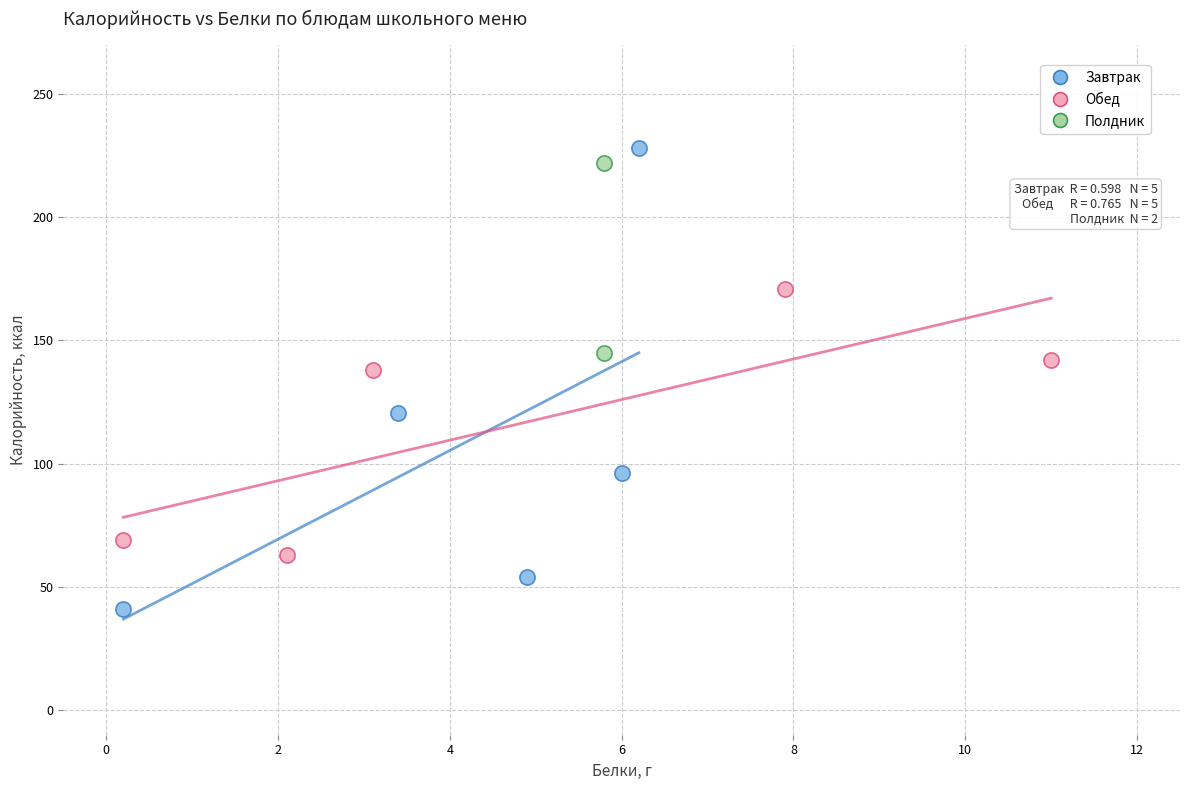

Which series contains the lowest Y value?

Завтрак